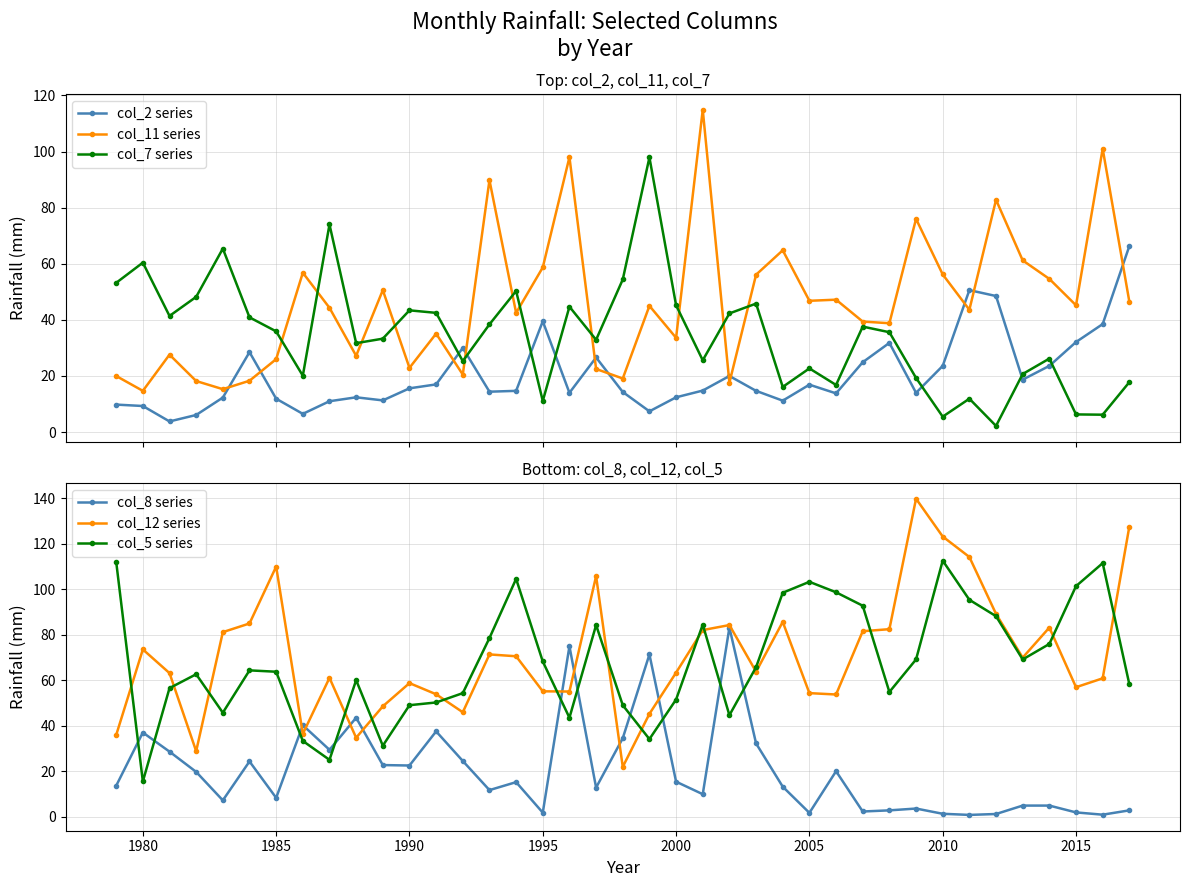

After their last crossing, which series has the higher values: col_2 series or col_11 series?

col_2 series